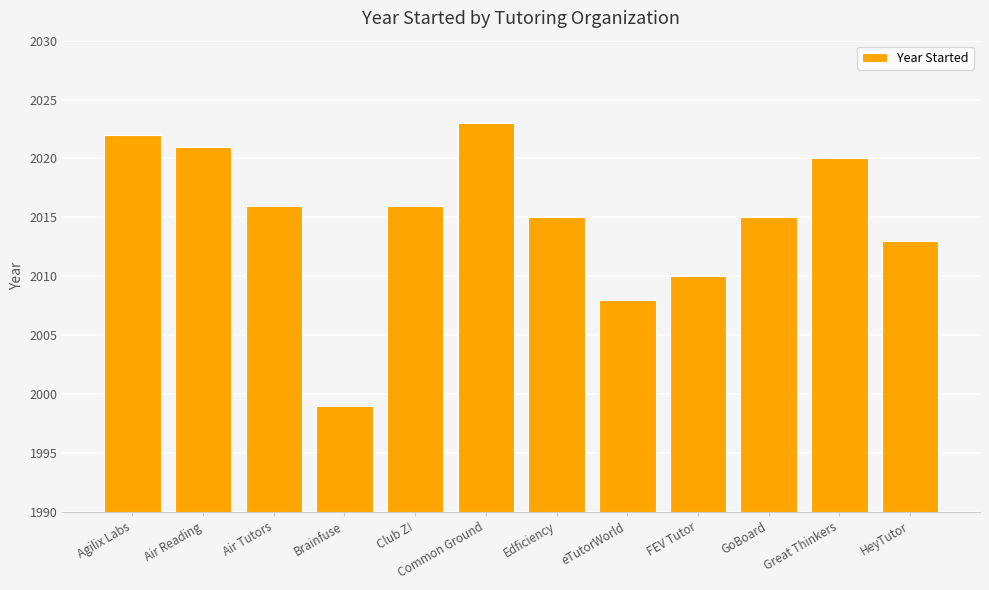

What is the label of the 1st bar from the right?

HeyTutor